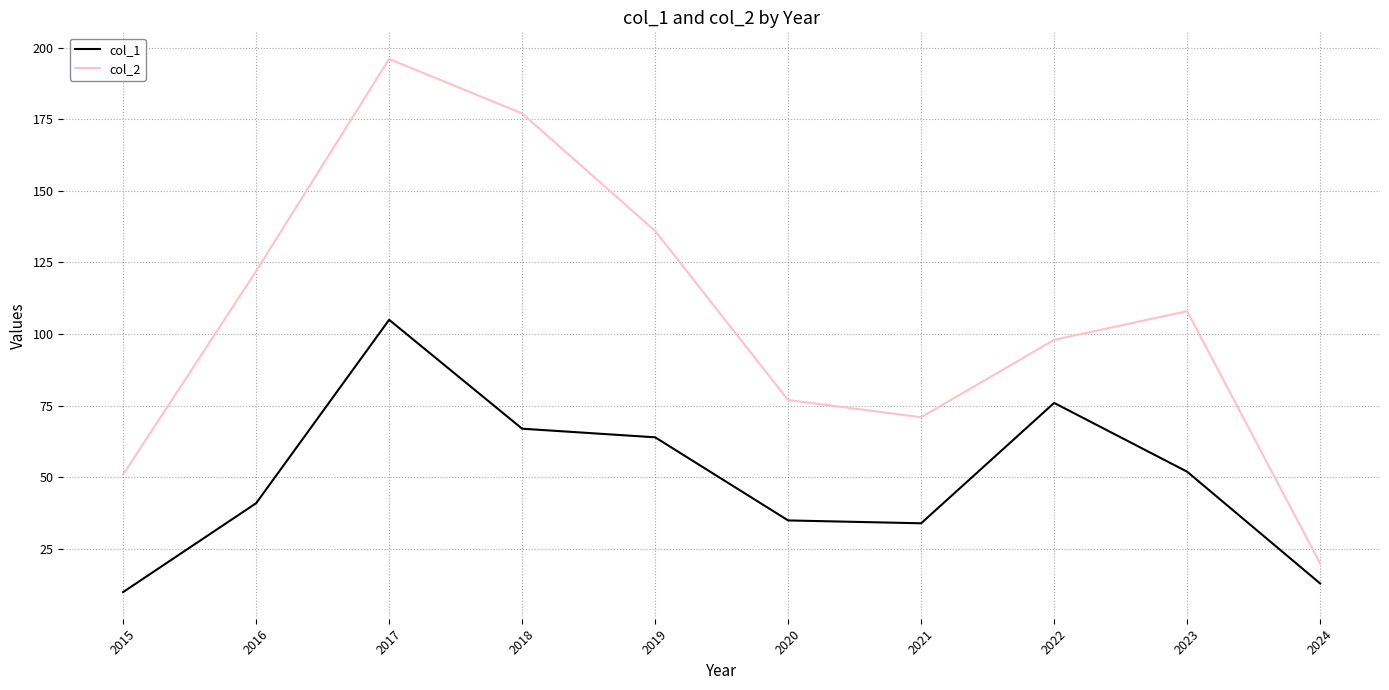

Rank the series by their maximum value, from highest to lowest.

col_2, col_1